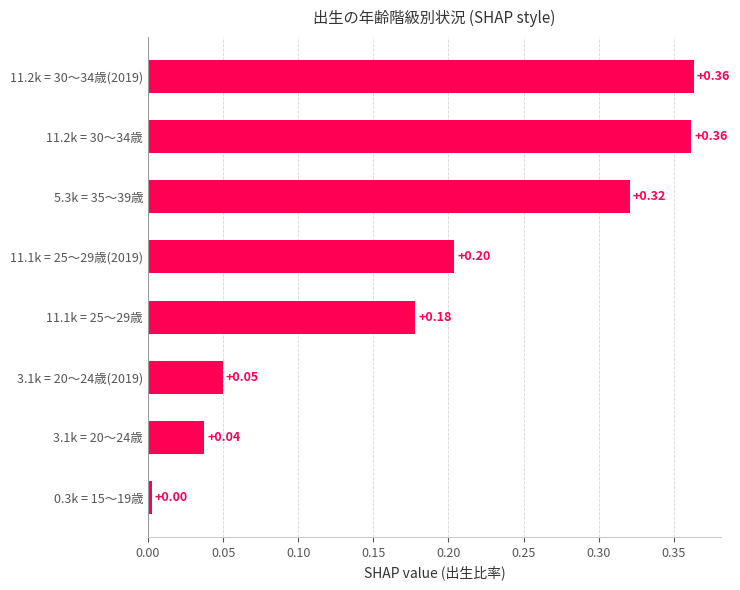

What is the sum of all values?

1.5